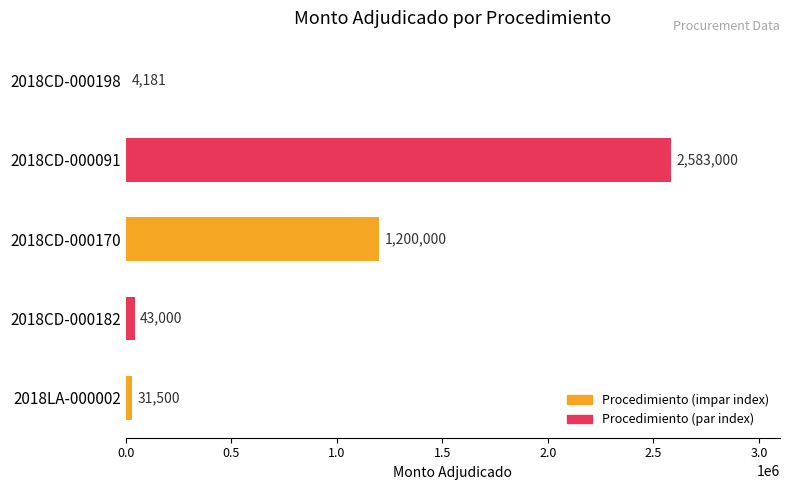

What is the sum of all values?

3861681